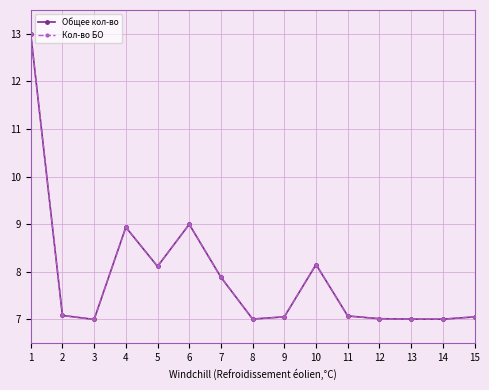

What are all the series names shown in the legend?

Общее кол-во, Кол-во БО